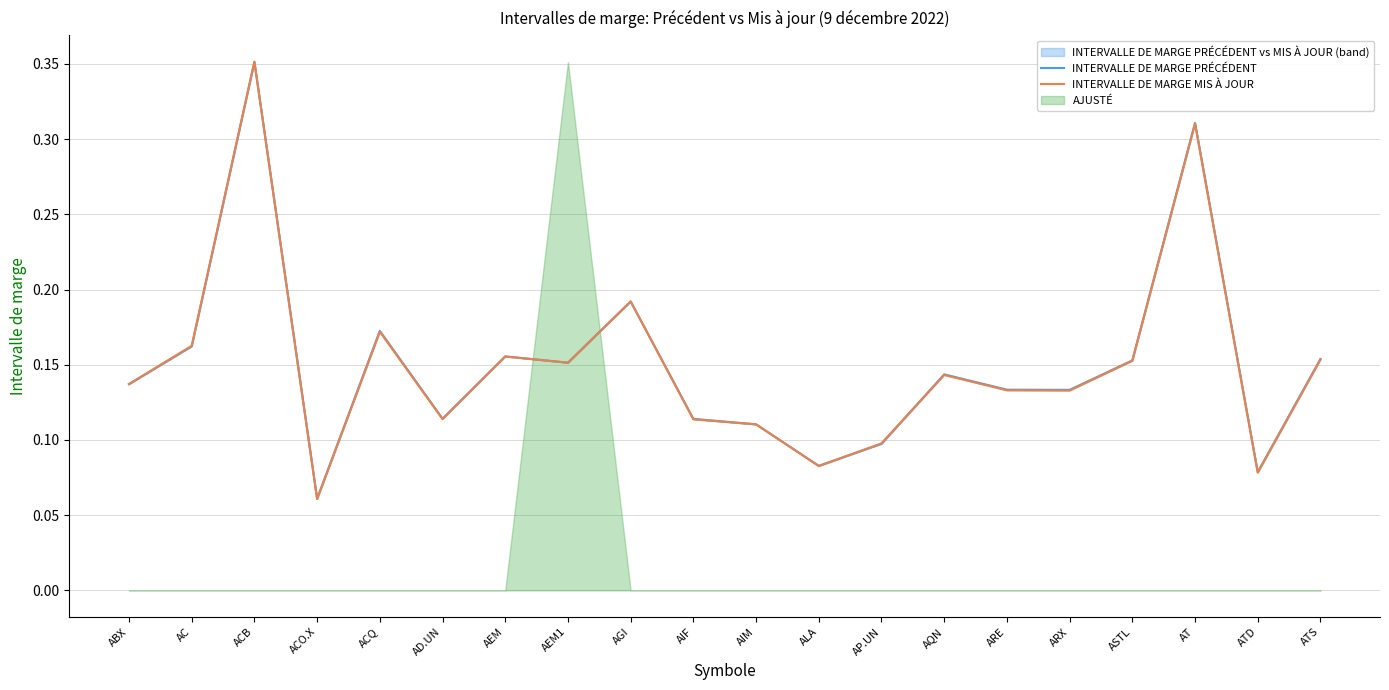

Is it true that INTERVALLE DE MARGE MIS À JOUR equals 0.2 at AP.UN?

False